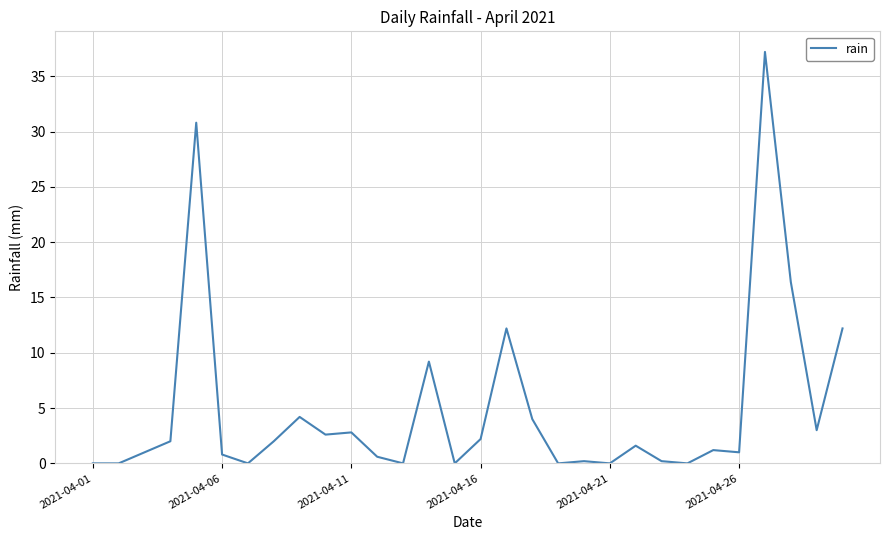

What is the maximum value shown in the chart?

37.2